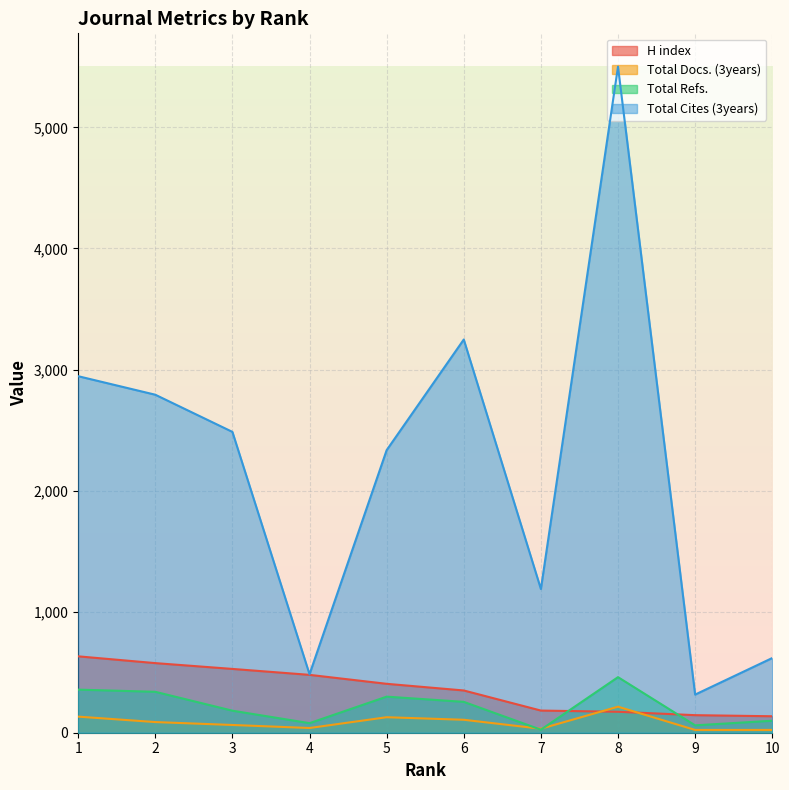

At 10, list the series in order from largest to smallest.

Total Cites (3years), H index, Total Refs., Total Docs. (3years)